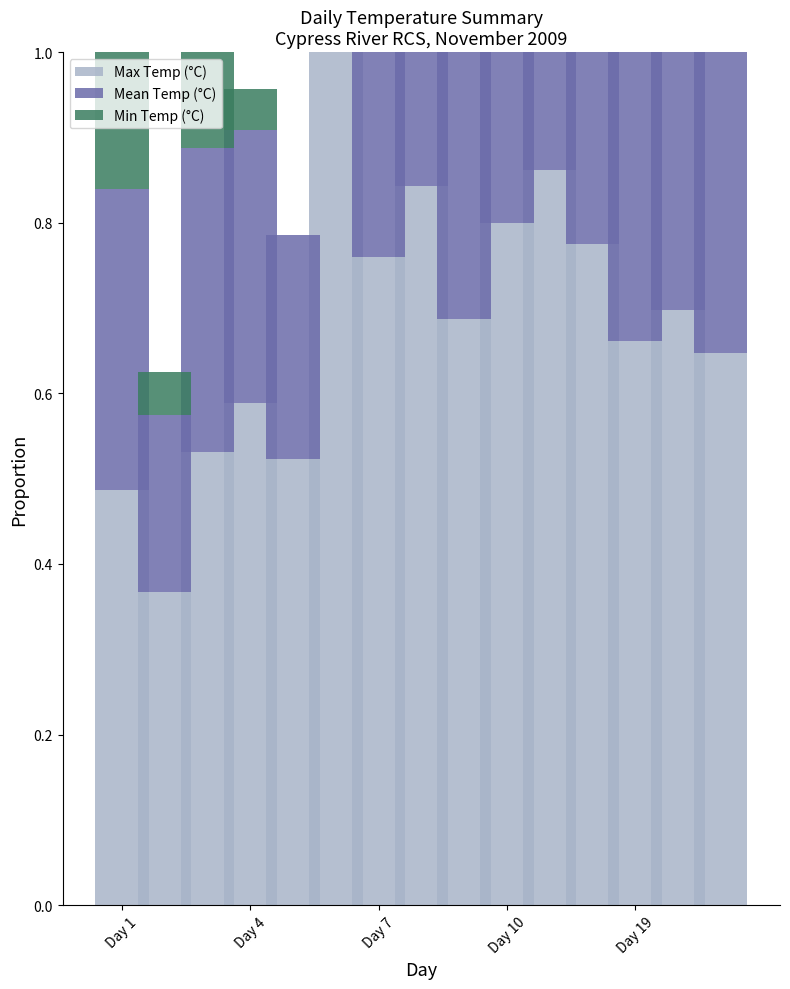

What are all the series names shown in the legend?

Max Temp (°C), Mean Temp (°C), Min Temp (°C)